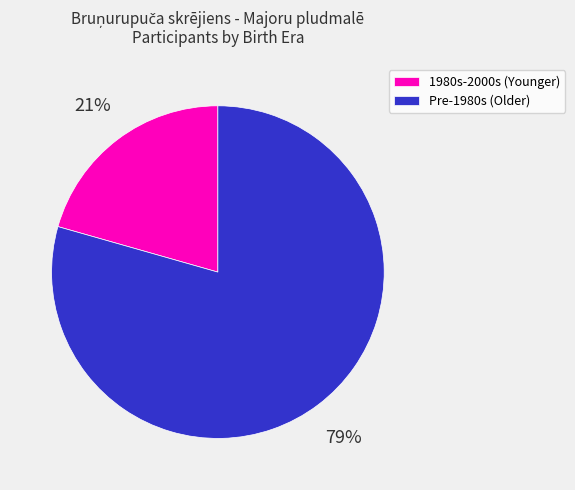

Which category has the smallest portion of the pie?

1980s-2000s (Younger)